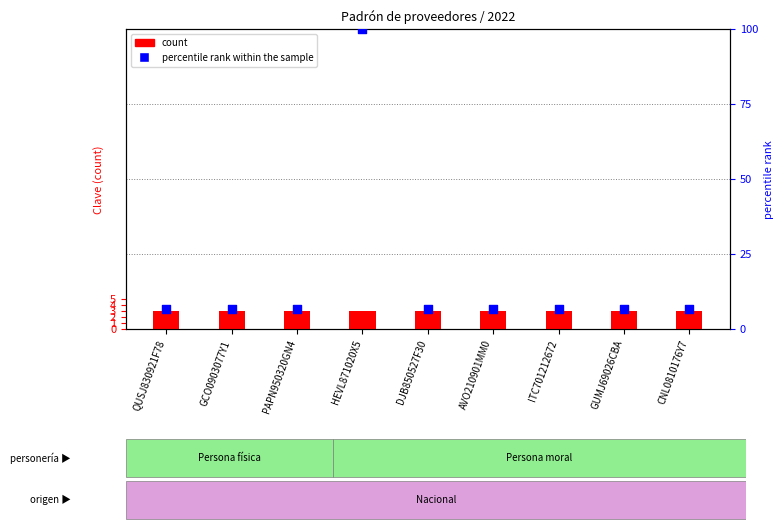

Which series has the largest total across all categories?

percentile rank within the sample